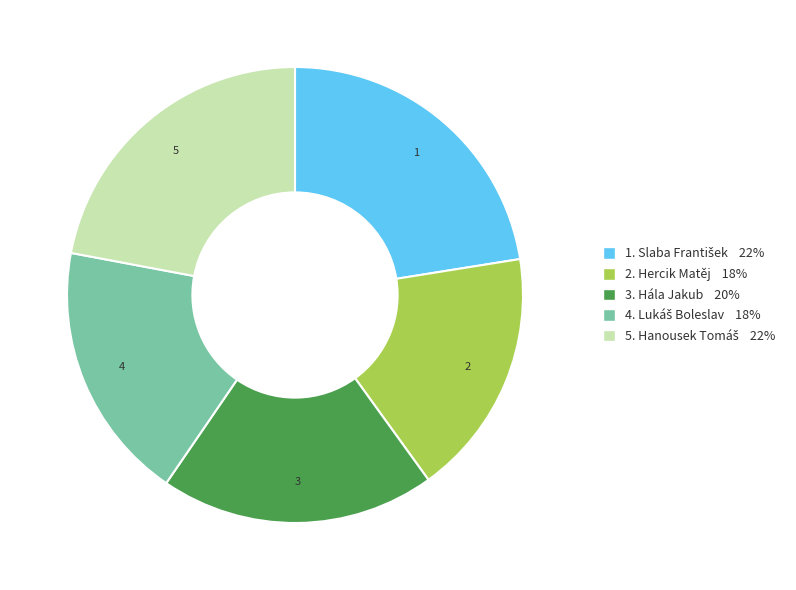

Is 3. Hála Jakub 20% the majority of the pie?

No